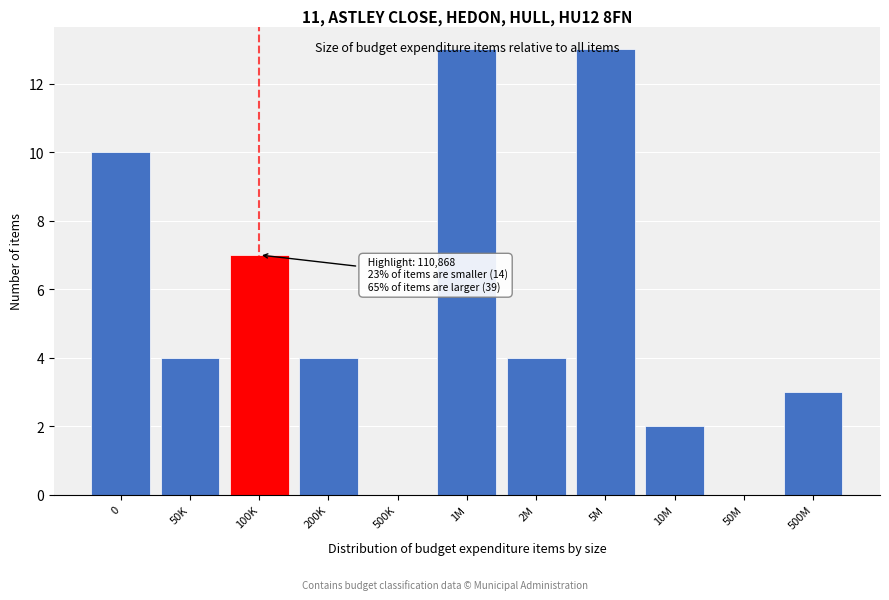

Between 10M and 50K, which is larger?

50K